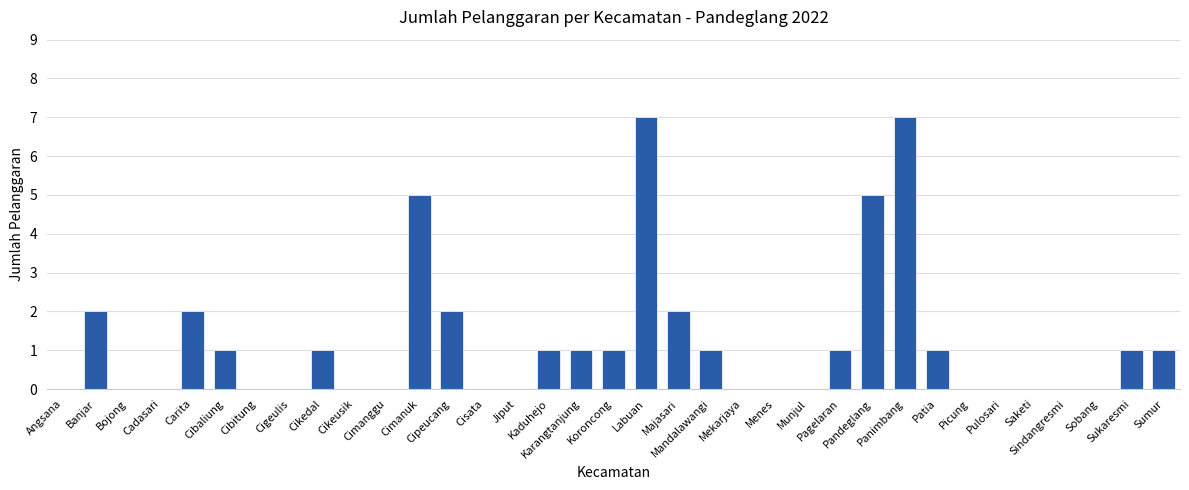

What is the sum of all values?

42